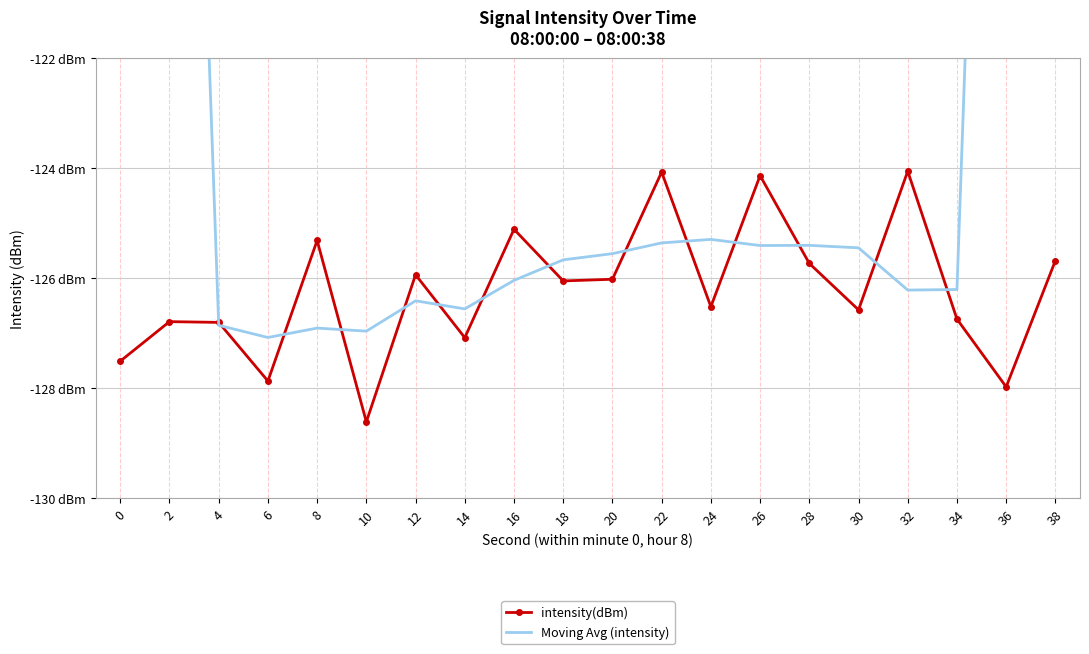

What are all the series names shown in the legend?

intensity(dBm), Moving Avg (intensity)